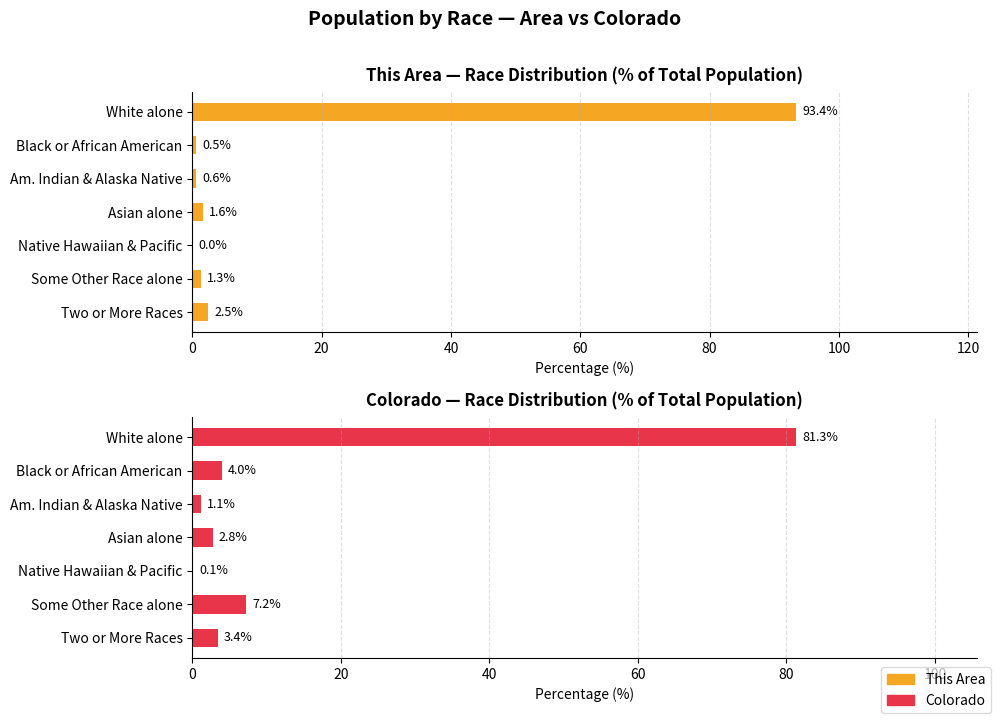

How many values in the This Area % of Total series exceed 1?

4